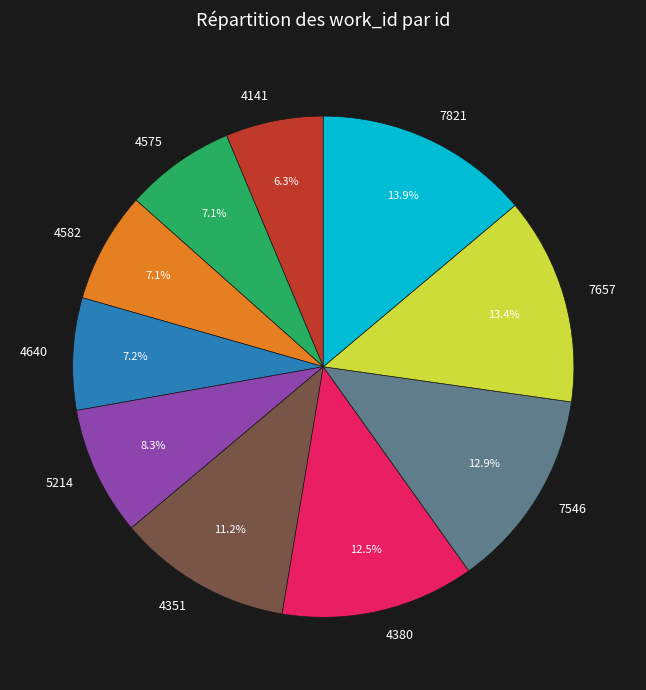

How many slices are in this pie chart?

10